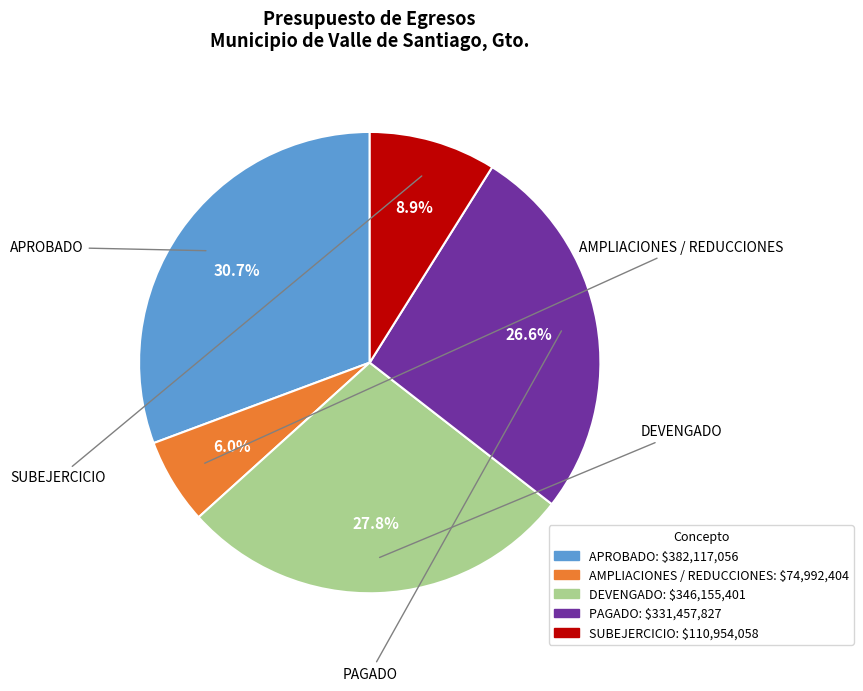

How much of the chart is everything except AMPLIACIONES / REDUCCIONES?

94.0%